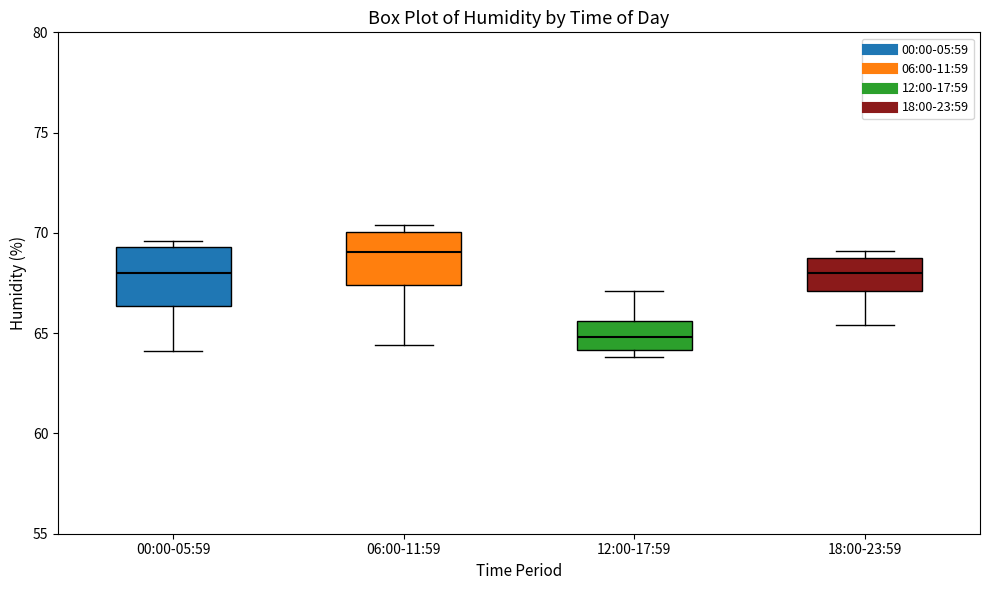

Reading left to right, transcribe this box plot: for each box, give where its median line is, the range the box spans, and where its two whiskers end, as read against the y-axis. The values are not printed on the chart, so give them approximately, as read against the axis.

00:00-05:59: median 68.0, box 66.5 to 69.5, whiskers 64.0 to 69.5 (just above the box's upper edge)
06:00-11:59: median 69.0, box 67.5 to 70.0, whiskers 64.5 to 70.5
12:00-17:59: median 65.0, box 64.0 to 65.5, whiskers 64.0 (just below the box's lower edge) to 67.0
18:00-23:59: median 68.0, box 67.0 to 68.5, whiskers 65.5 to 69.0